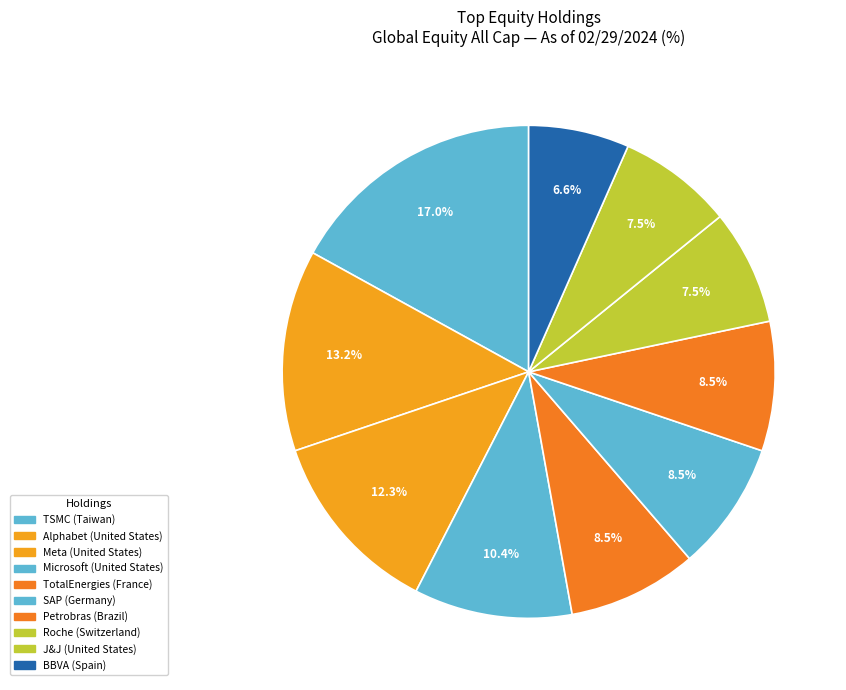

How many segments does this pie chart have?

10